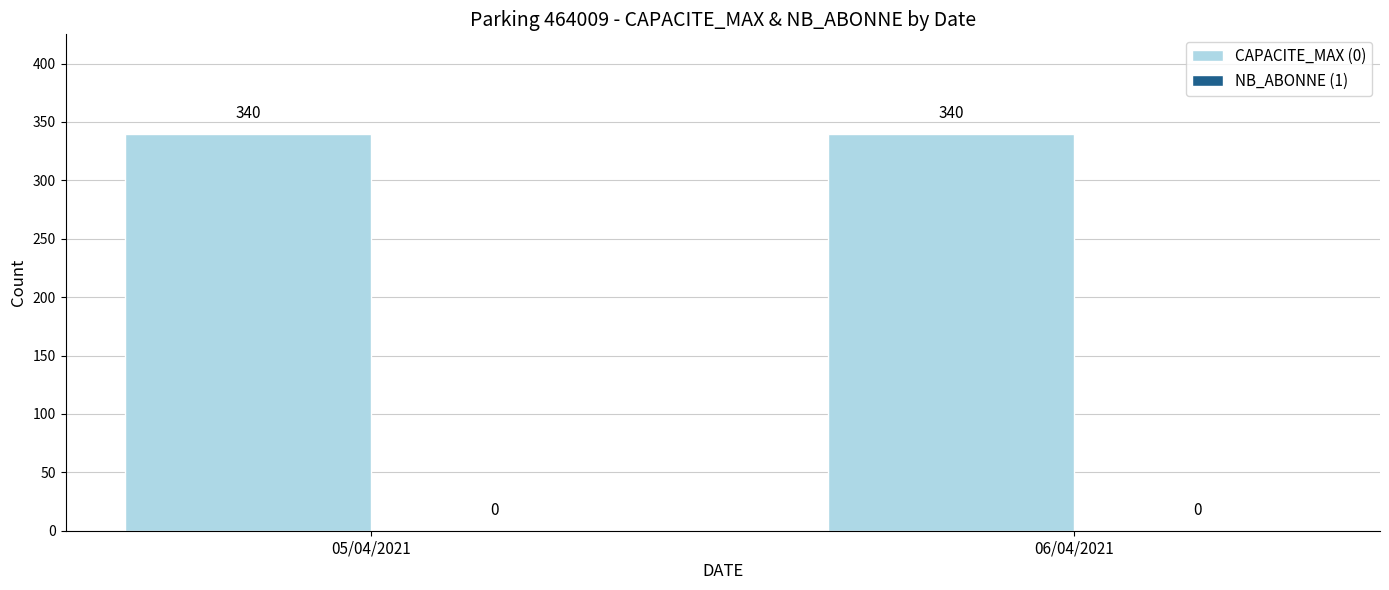

How many categories are shown in the chart?

2